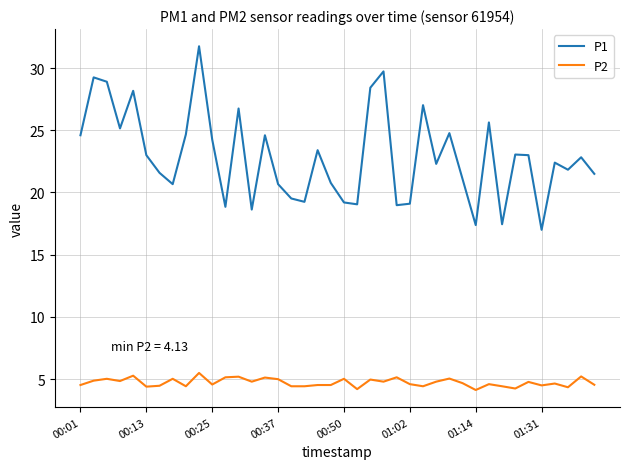

Does the chart have visible grid lines?

Yes